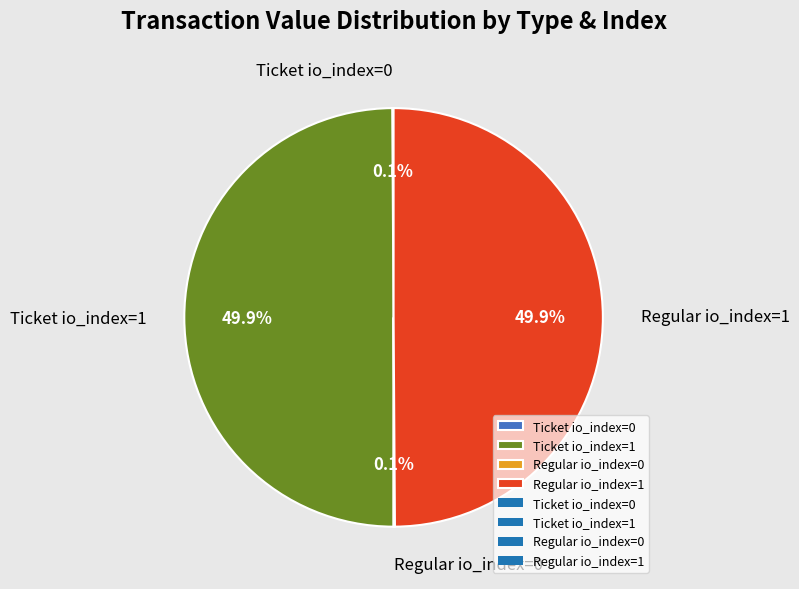

How much of the chart is everything except Ticket io_index=1?

50.1%